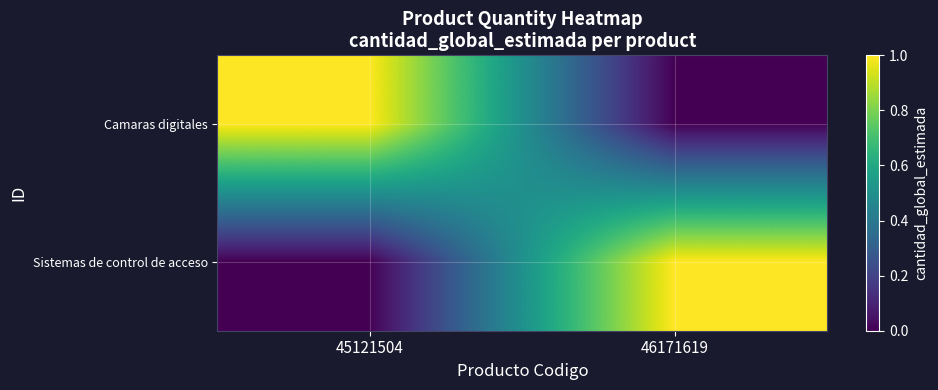

At how many categories does at least one series exceed 0?

2